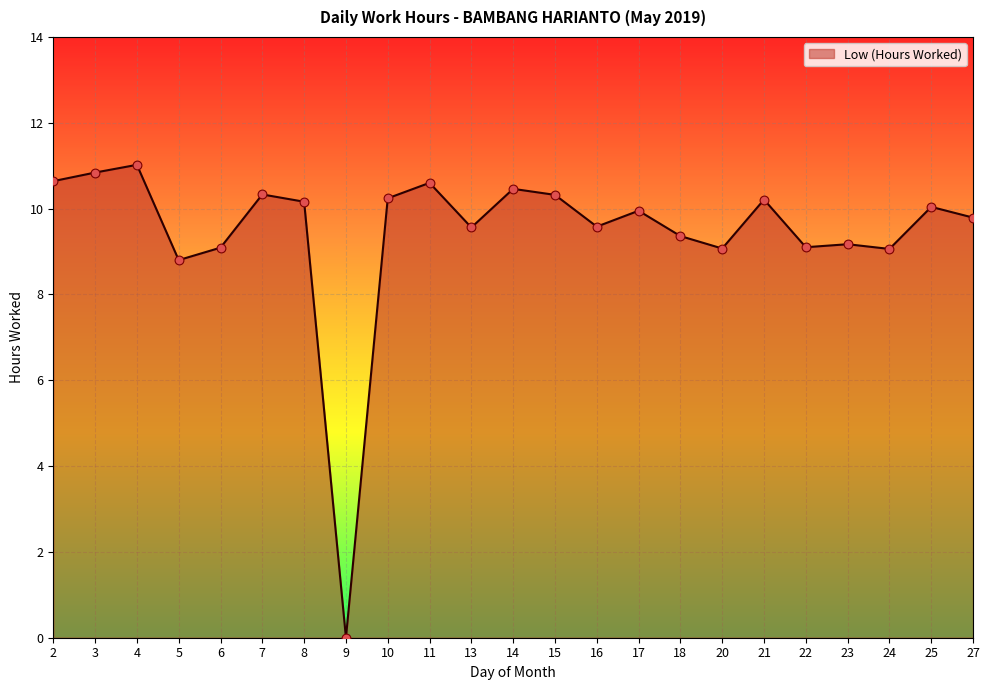

Which has a higher value, 17 or 7?

7